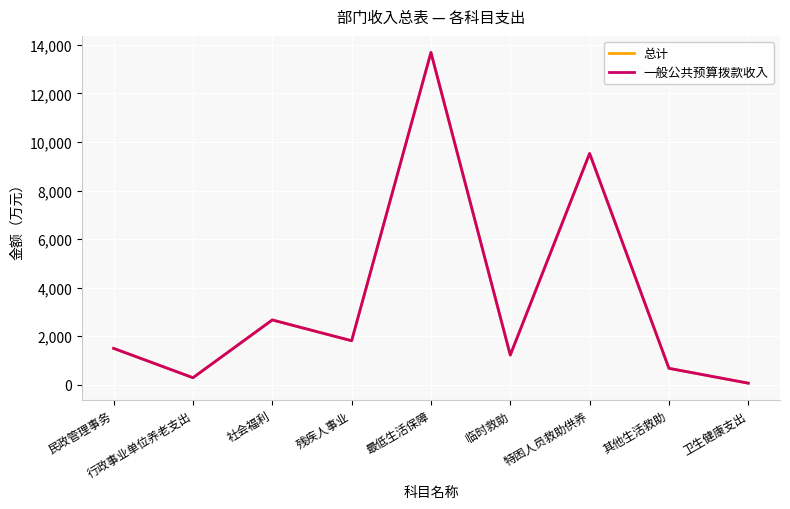

Which category has the highest value across all series?

最低生活保障